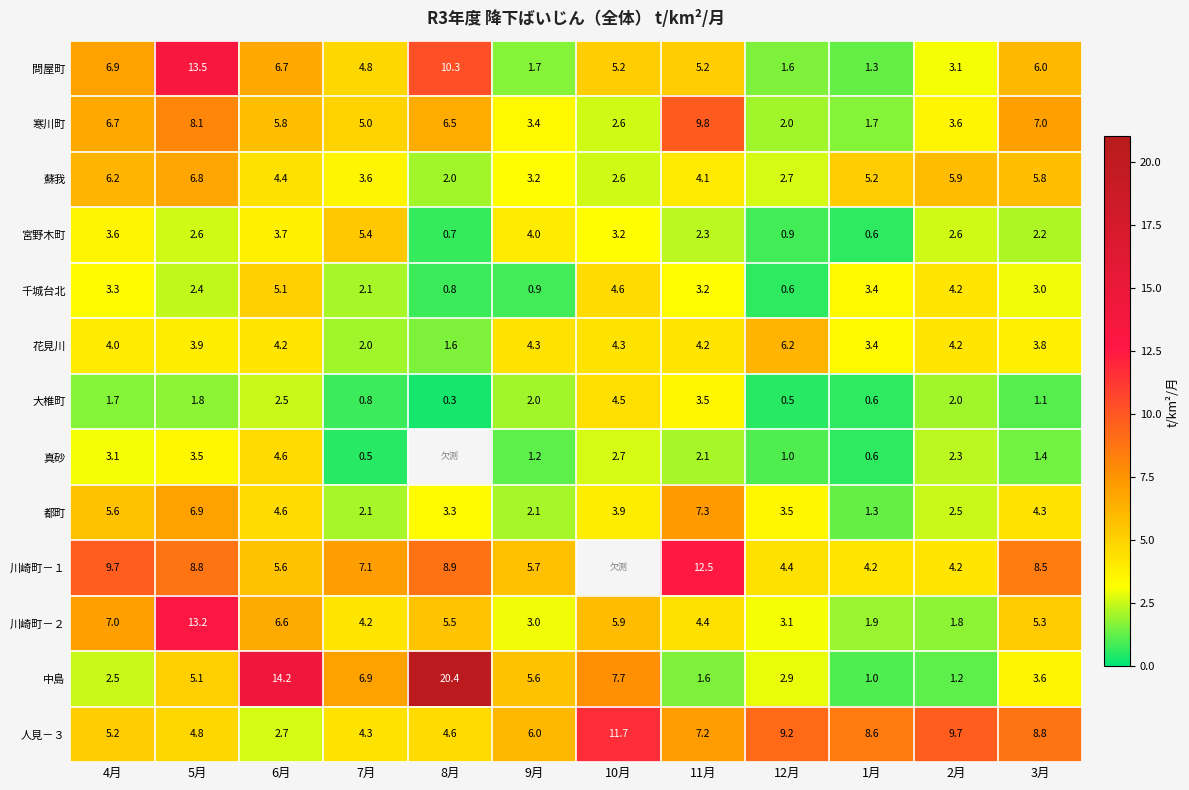

At which label is 寒川町 closest to 5?

7月